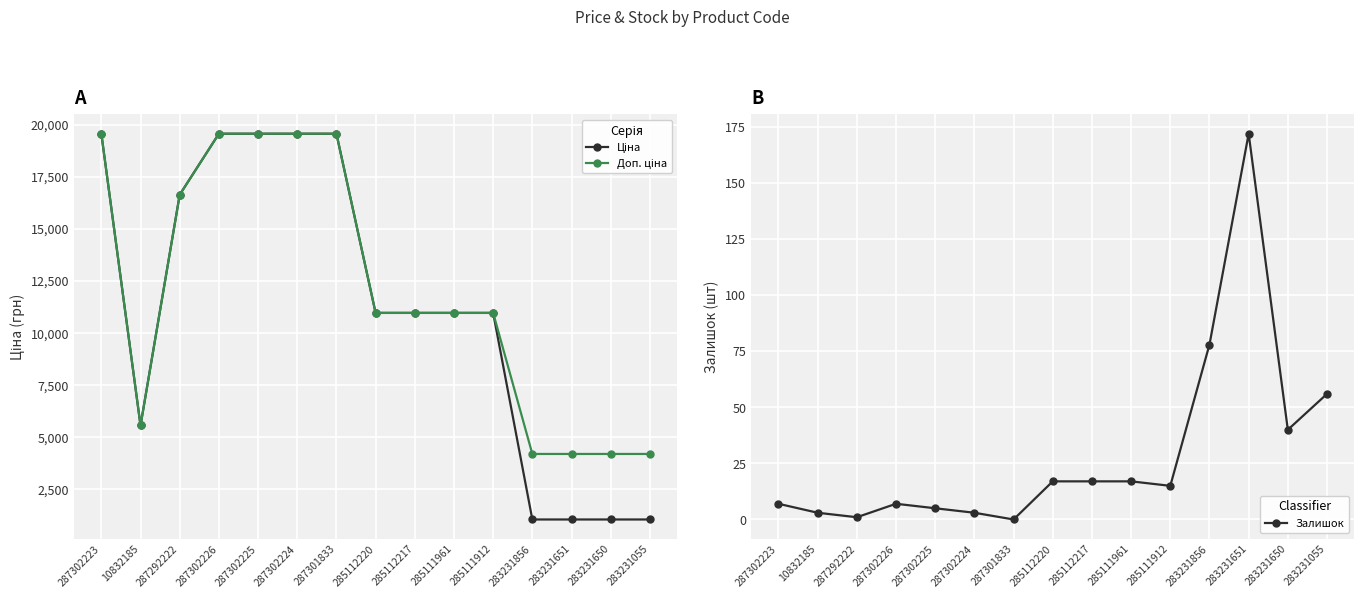

What are all the series names shown in the legend?

Ціна, Доп. ціна, Залишок